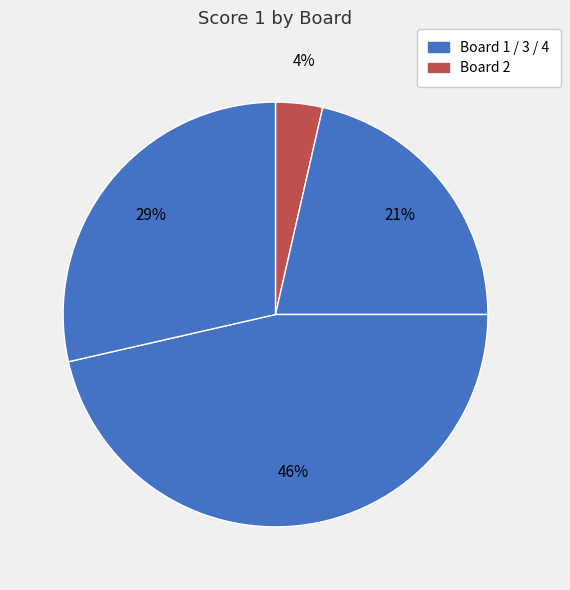

Which category has the biggest portion of the pie?

Board 3